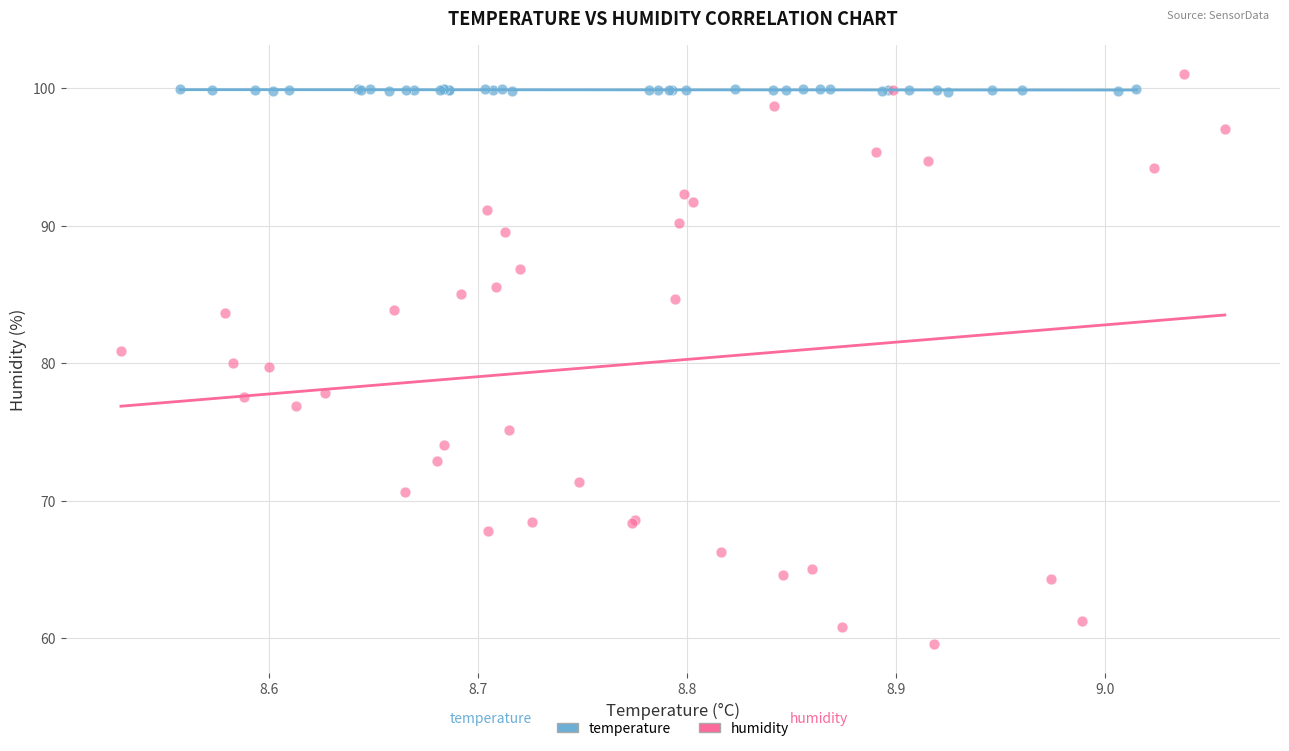

Which series contains the lowest Y value?

humidity